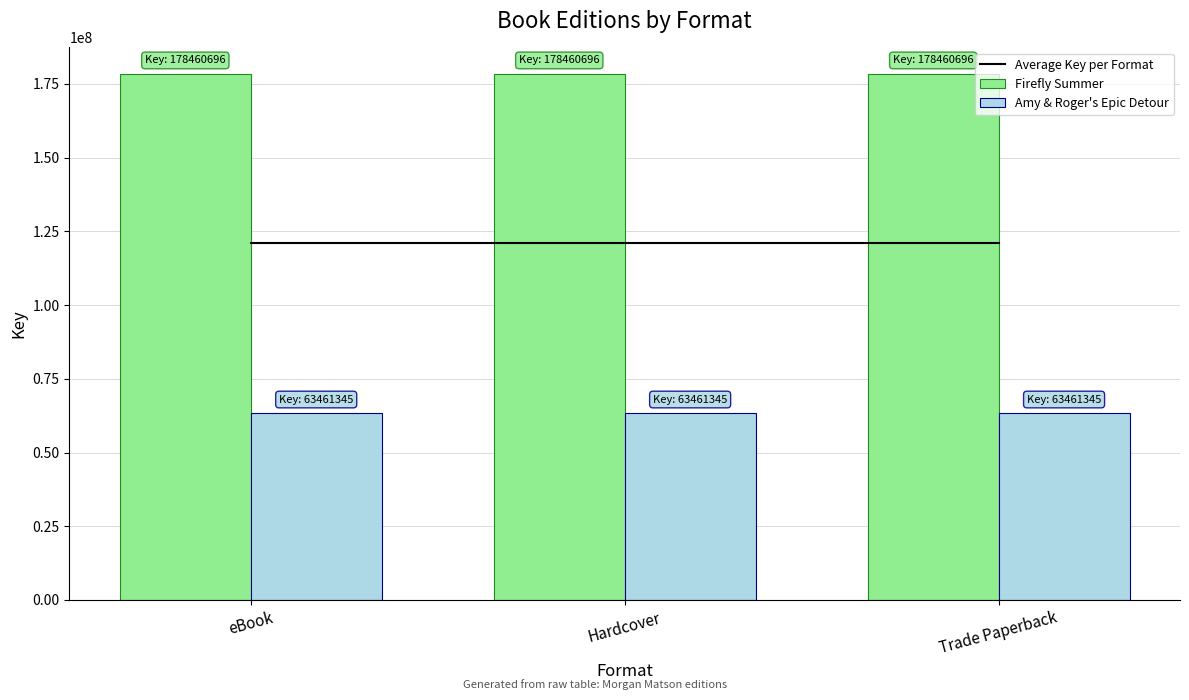

Reading left to right, what are all the values shown in this chart?

Average Key per Format: 120961020.5	120961020.5	120961020.5
Firefly Summer: 178460696.0	178460696.0	178460696.0
Amy & Roger's Epic Detour: 63461345.0	63461345.0	63461345.0